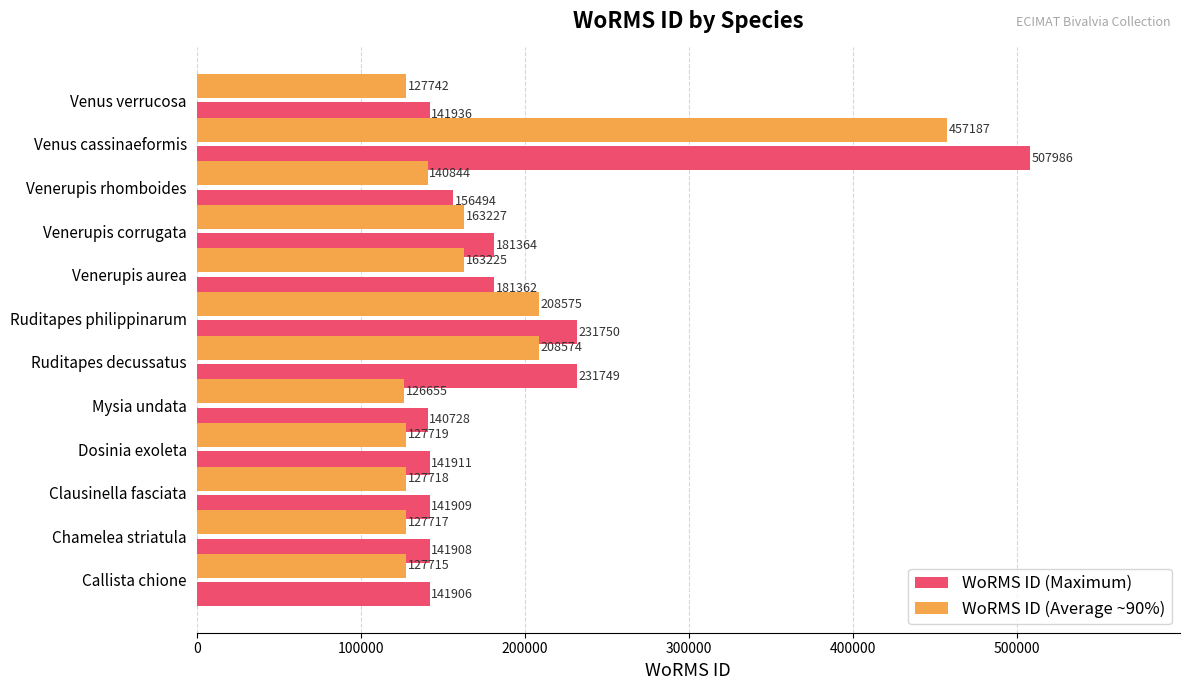

Which series has the largest total across all categories?

WoRMS ID (Maximum)